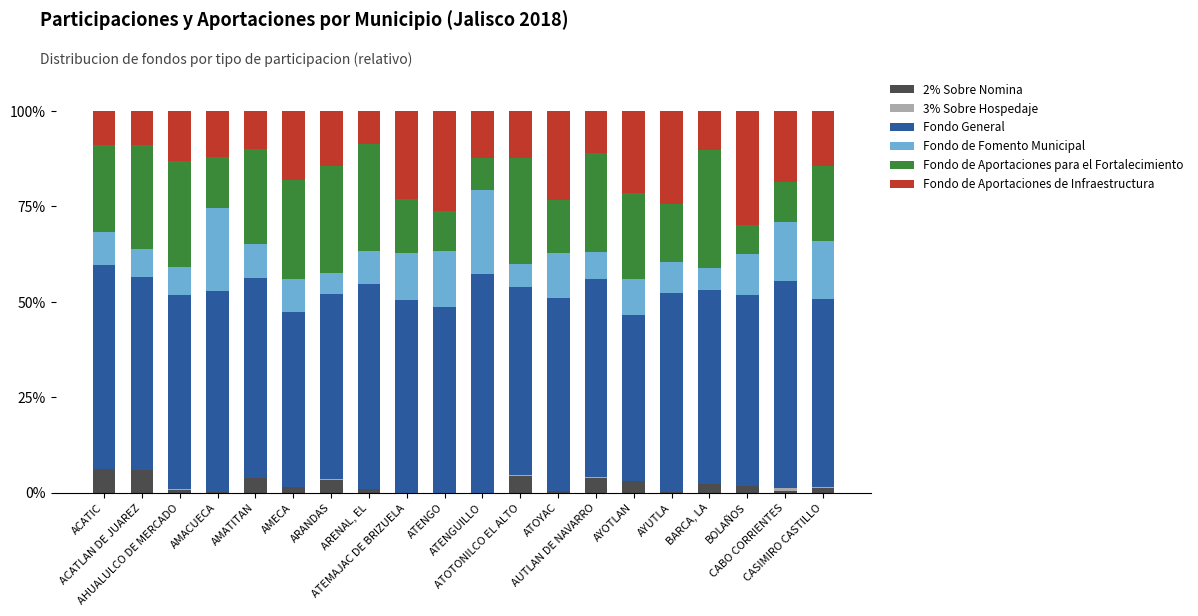

How many distinct data groups are displayed?

6